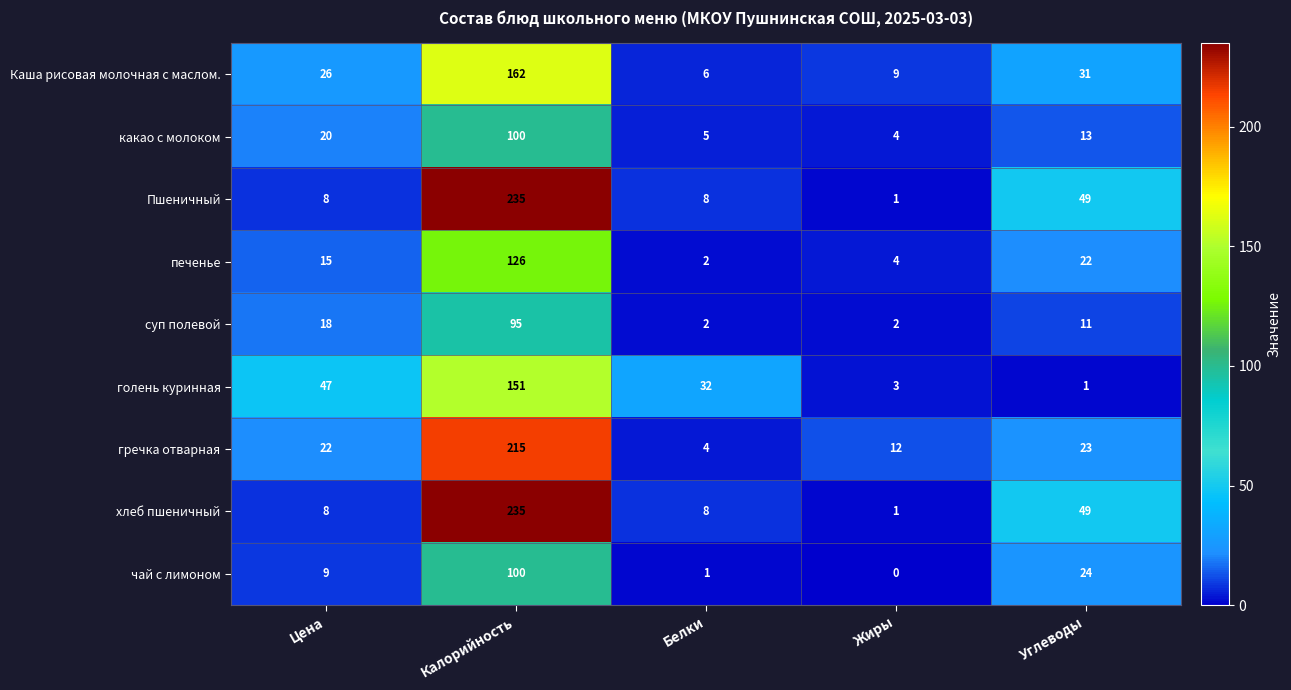

At which category does the chart reach its minimum across all series?

Жиры